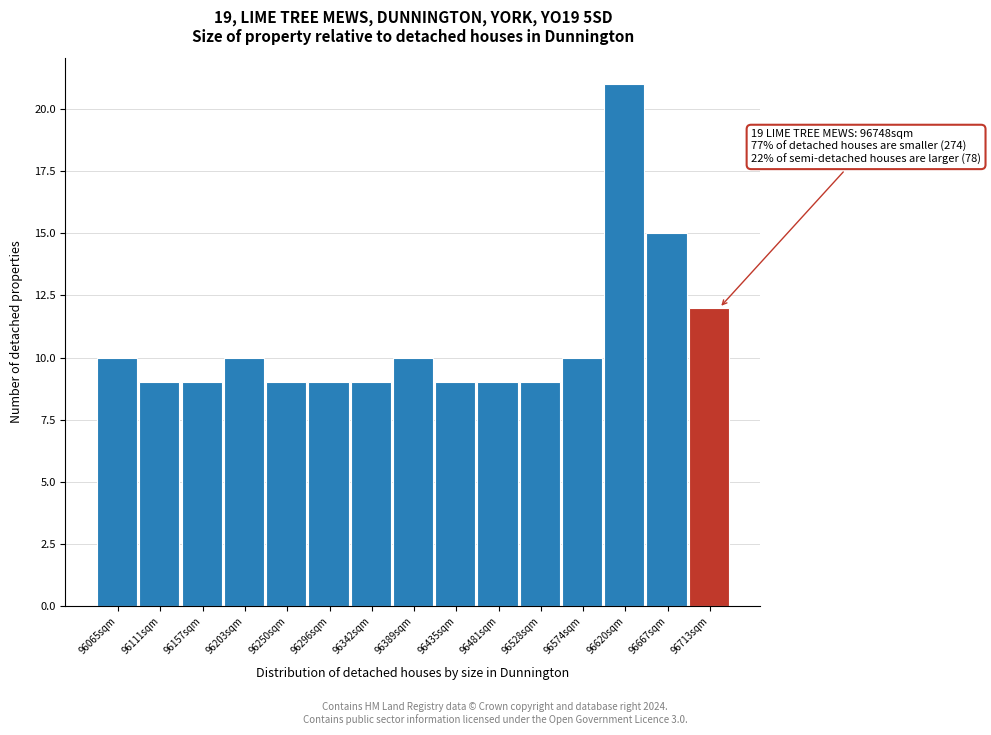

Reading left to right, extract all data points from this chart.

96065sqm=10	96111sqm=9	96157sqm=9	96203sqm=10	96250sqm=9	96296sqm=9	96342sqm=9	96389sqm=10	96435sqm=9	96481sqm=9	96528sqm=9	96574sqm=10	96620sqm=21	96667sqm=15	96713sqm=12